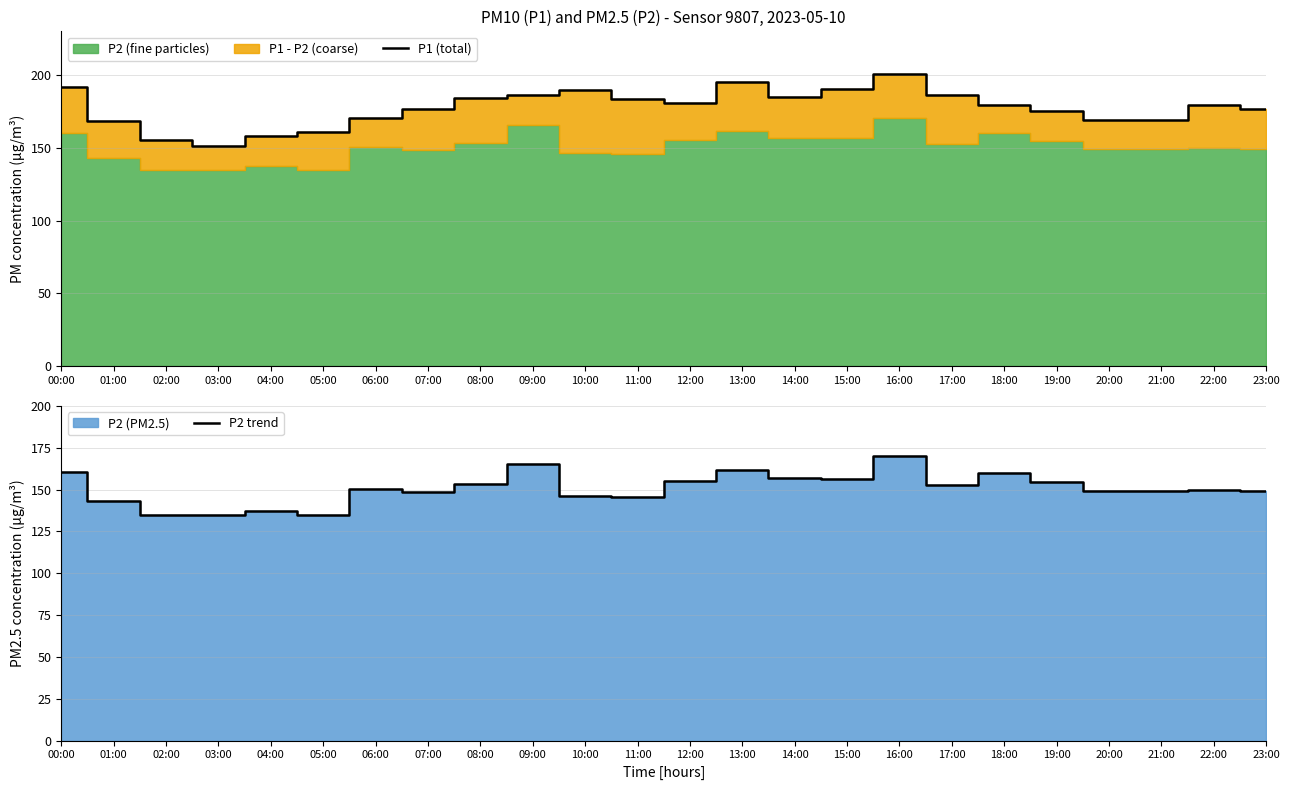

What is the spread (max minus min) of values at 05:00?

26.0